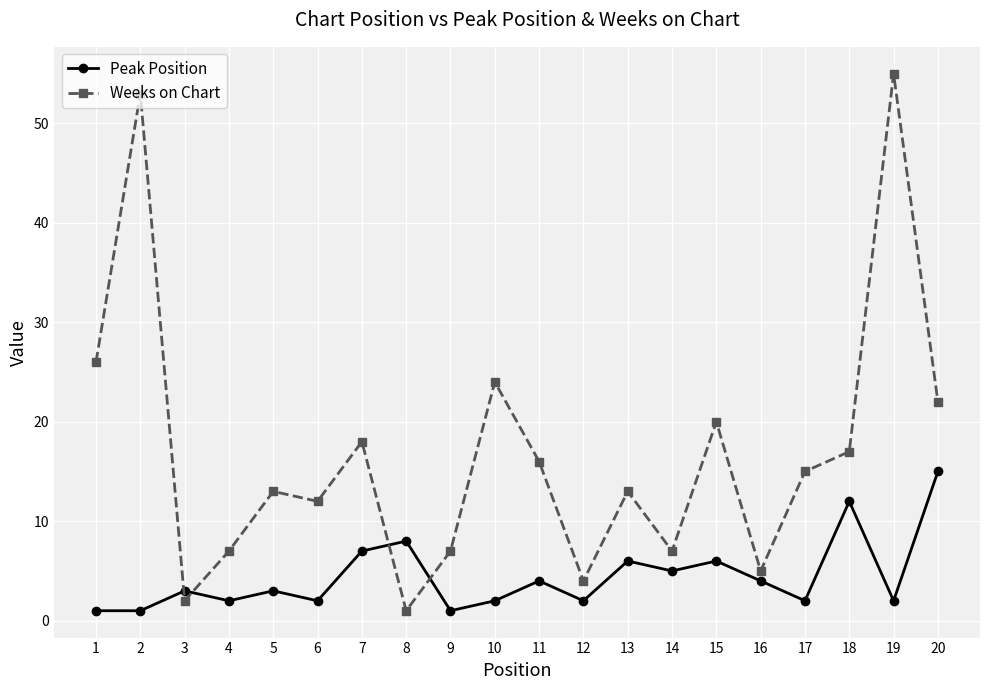

Which category has the highest value across all series?

19